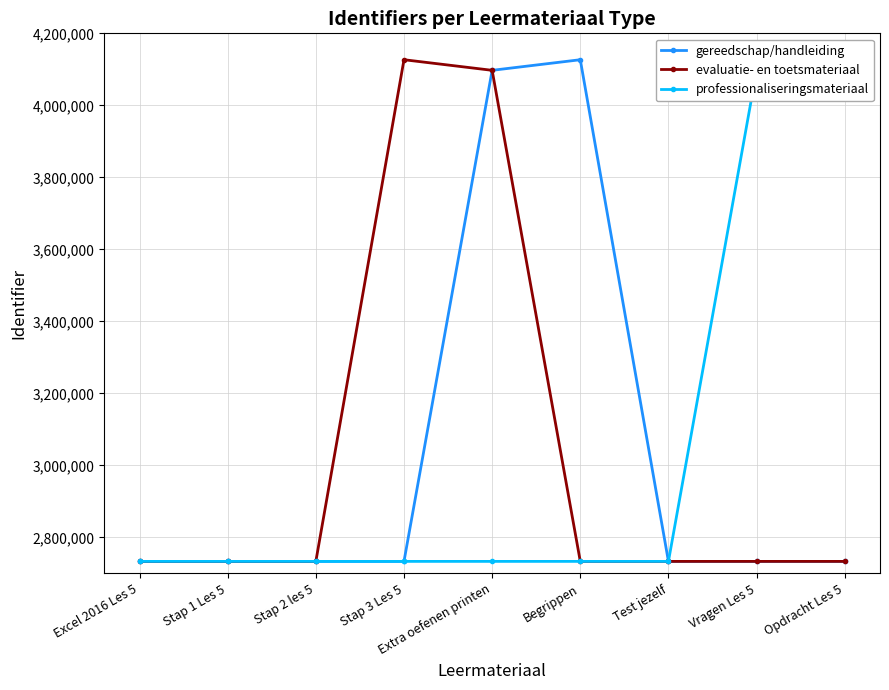

How many intersections are there between evaluatie- en toetsmateriaal and professionaliseringsmateriaal?

1